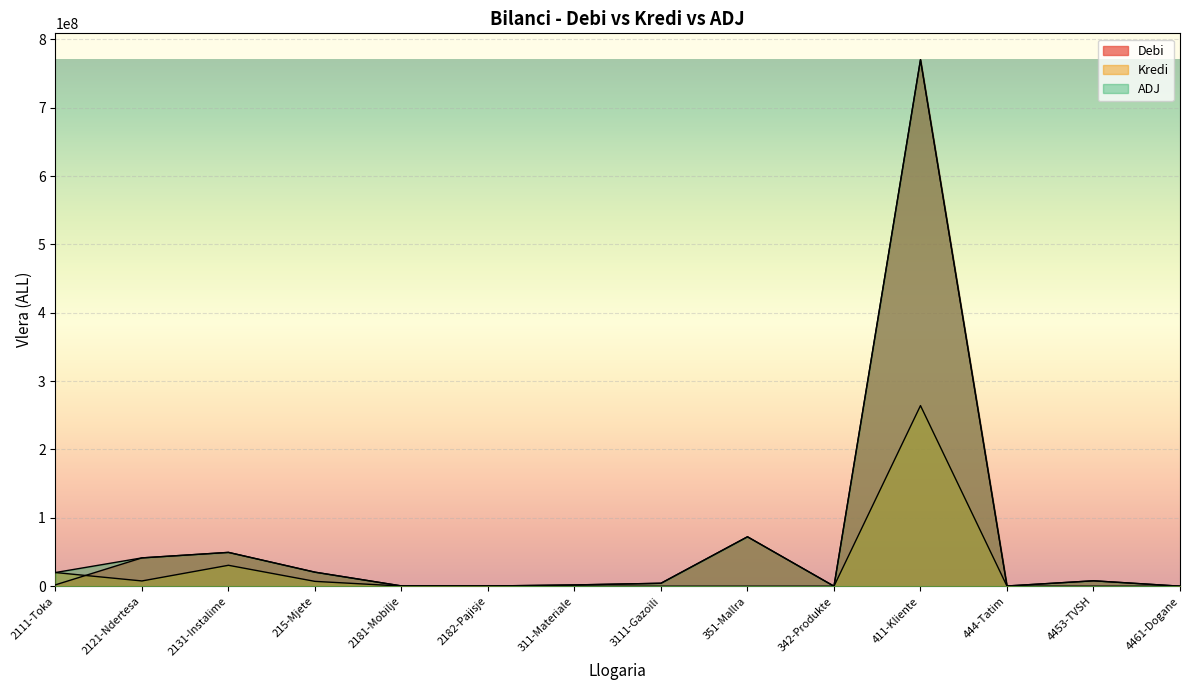

At how many categories does at least one series exceed 265247076?

1